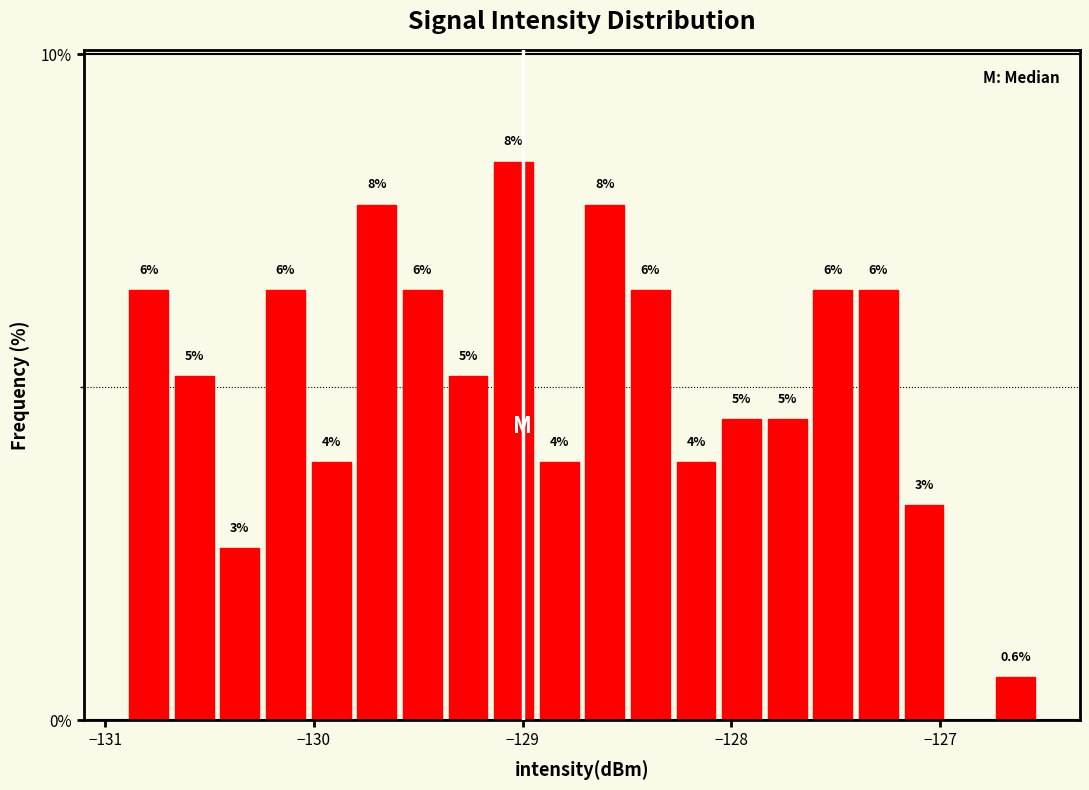

Around what value on the x-axis is the tallest bar? Give the approximate position of its centre, as read against the axis.

-129.0